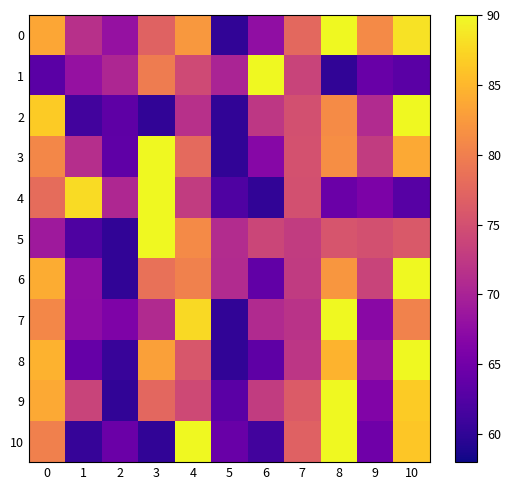

How many distinct data groups are displayed?

11